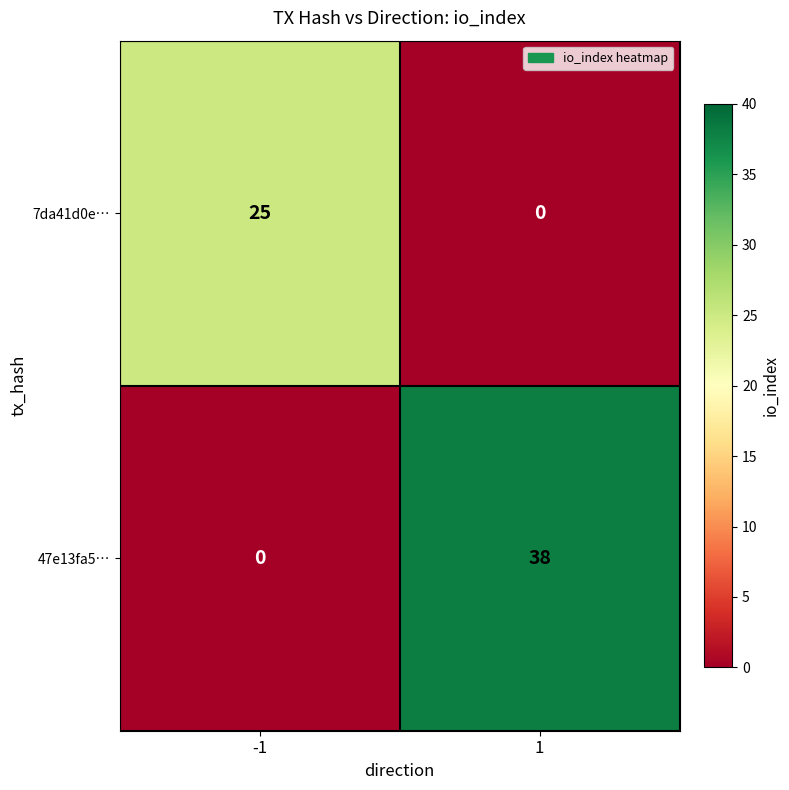

What is the total value across all series at -1?

25